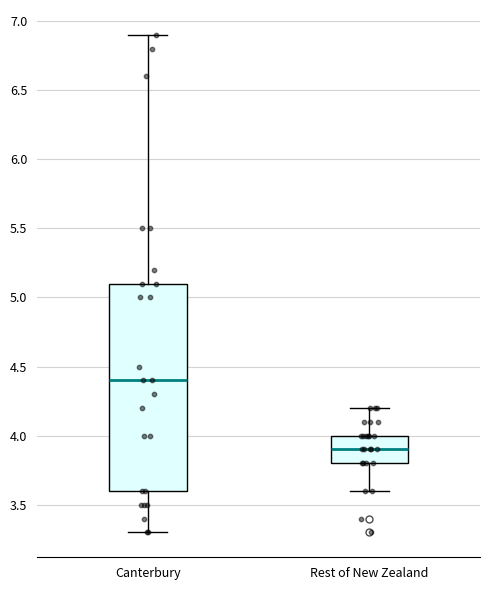

Reading left to right, read every box against the y-axis: the position of its median line, the range the box covers, and the ends of its whiskers. The values are not printed on the chart, so give them approximately, as read against the axis.

Canterbury: median 4.4, box 3.6 to 5.1, whiskers 3.3 to 6.9
Rest of New Zealand: median 3.9, box 3.8 to 4.0, whiskers 3.6 to 4.2